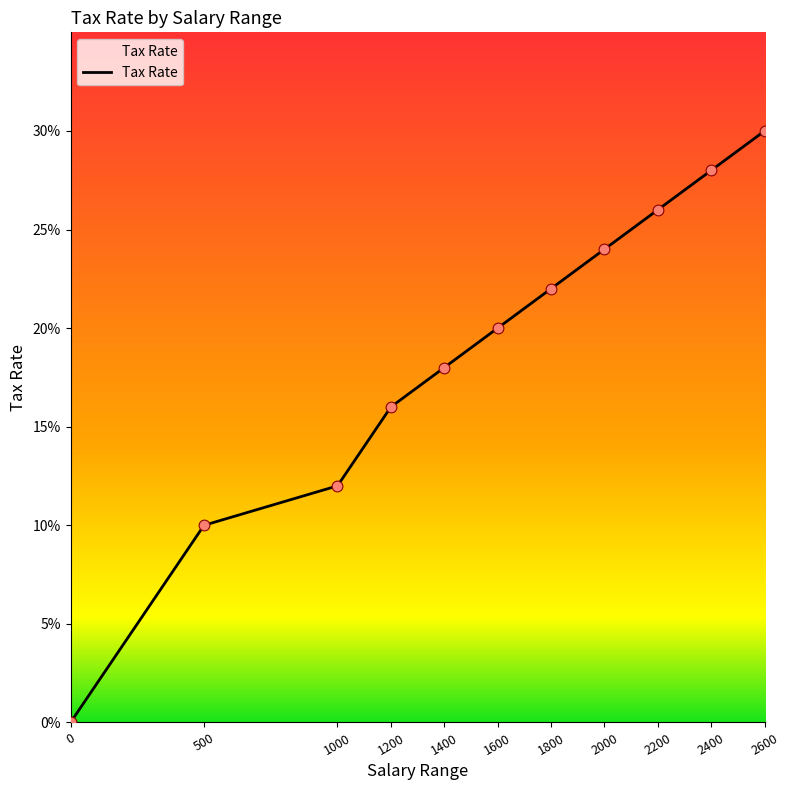

Between 2200 and 1800, which is larger?

2200